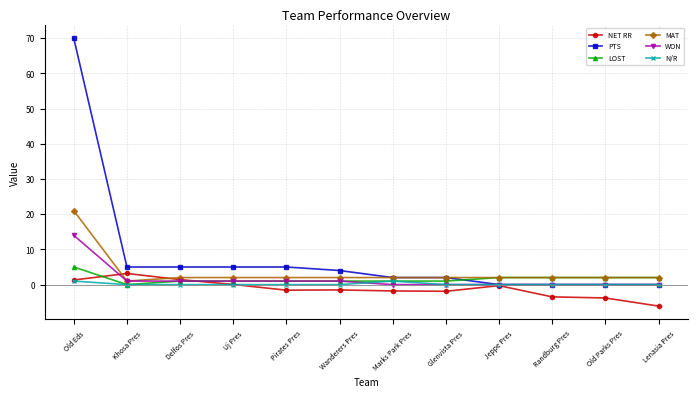

After their last crossing, which series has the higher values: PTS or LOST?

LOST